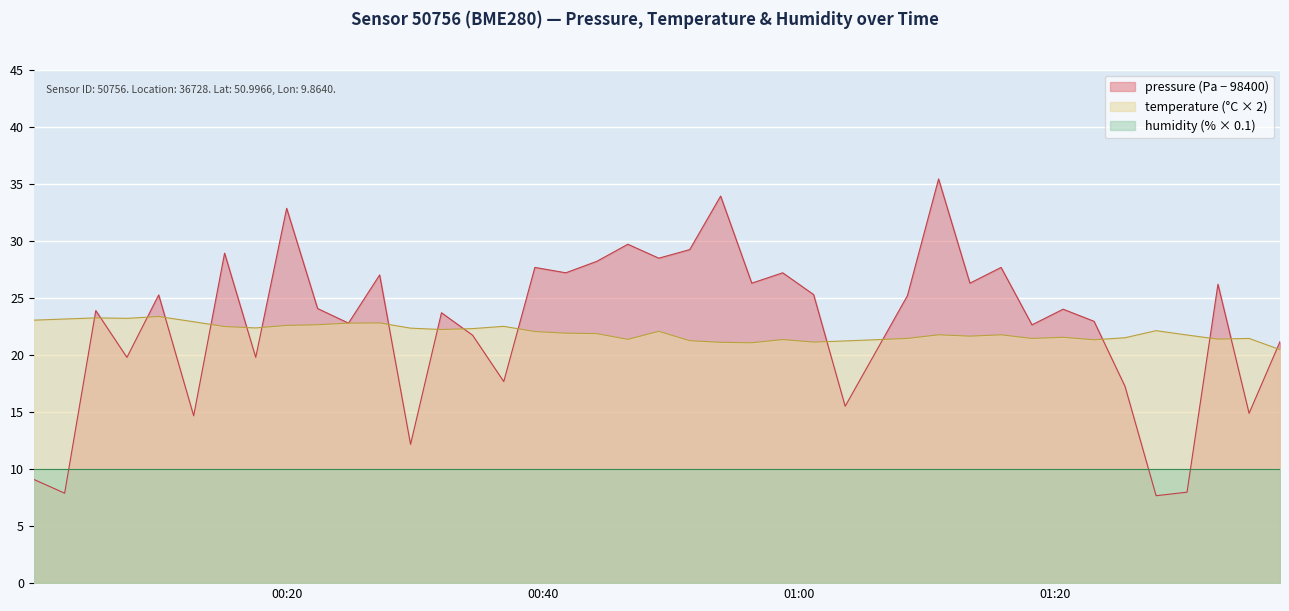

What is the difference between the maximum and second lowest values in the pressure series?

27.5